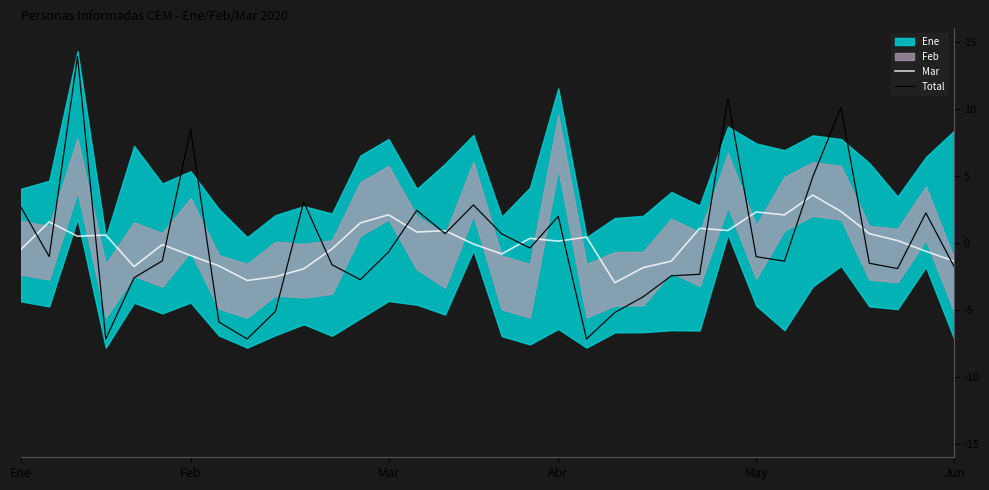

How many data points does each series have?

34